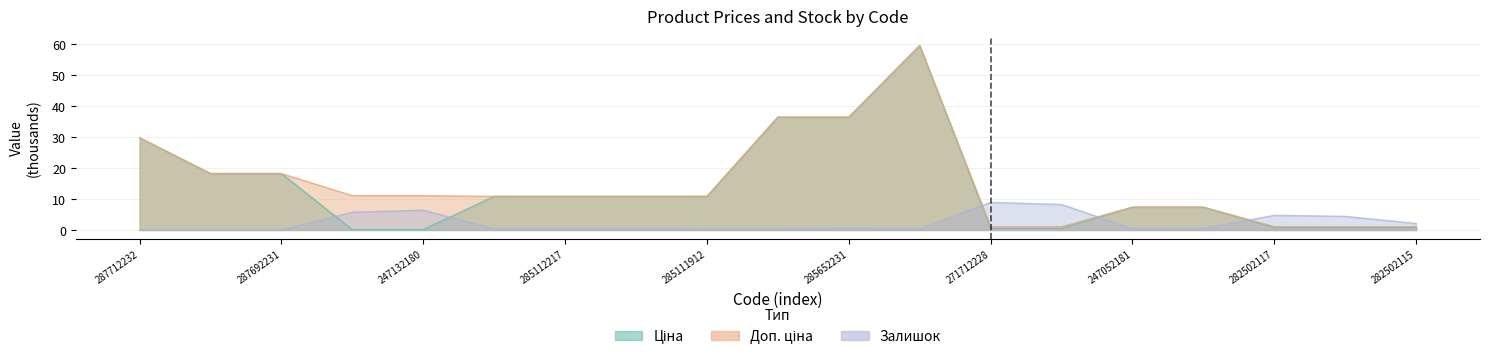

What are all the series names shown in the legend?

Ціна, Доп. ціна, Залишок